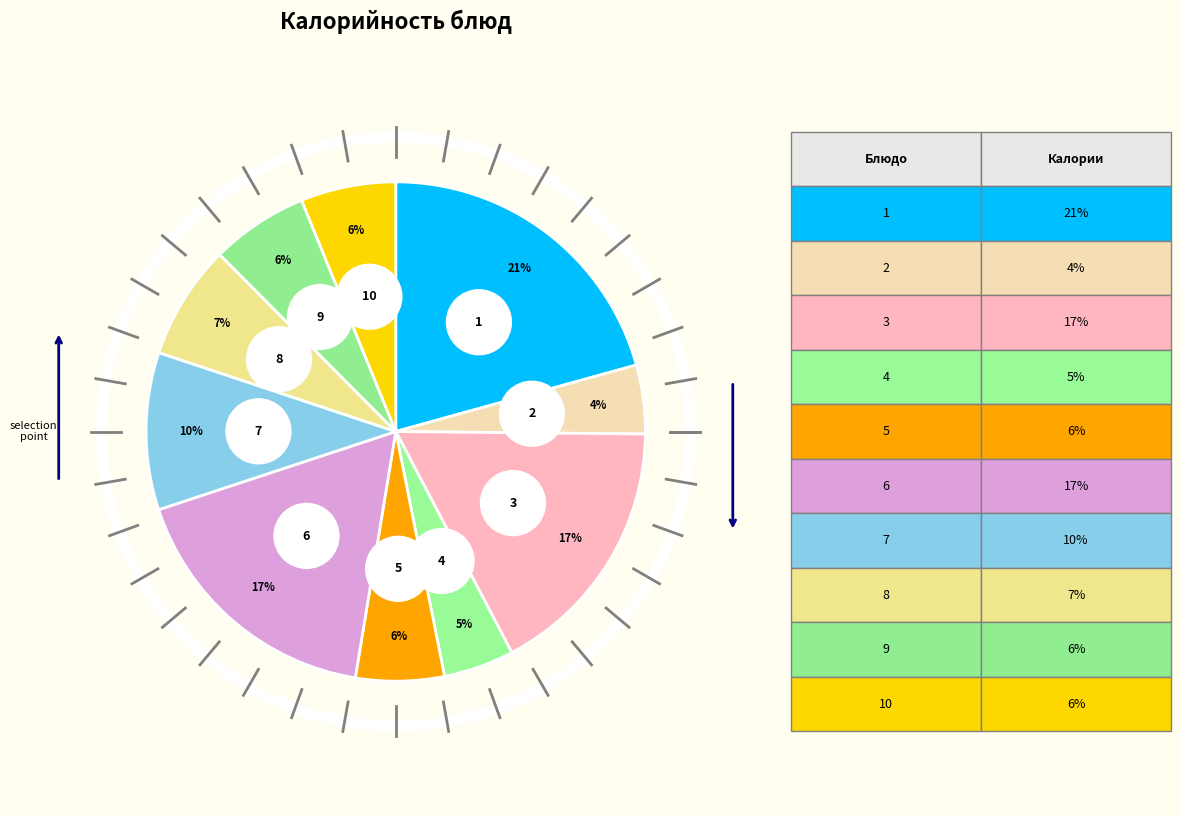

Count the number of slices in the pie.

10